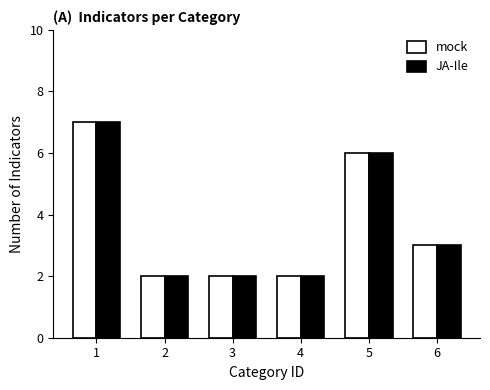

What are all the series names shown in the legend?

mock, JA-Ile